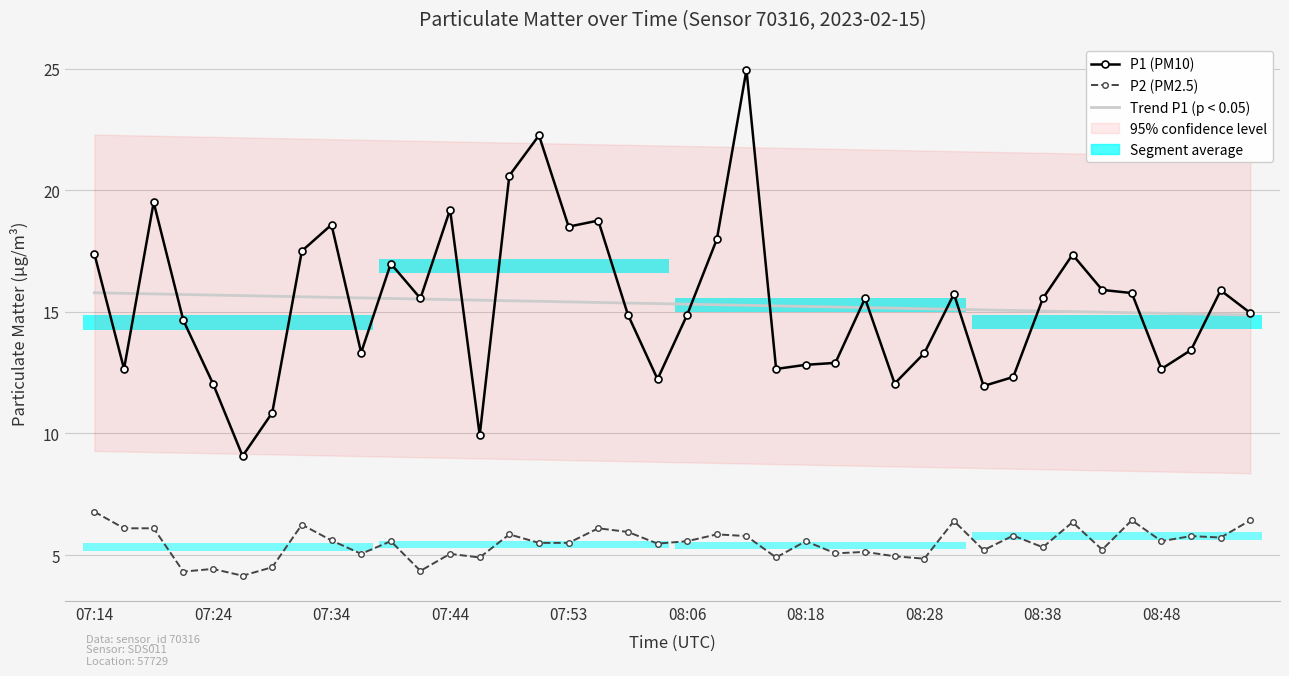

Is it true that P1 (PM10) equals 24.9 at 22?

True